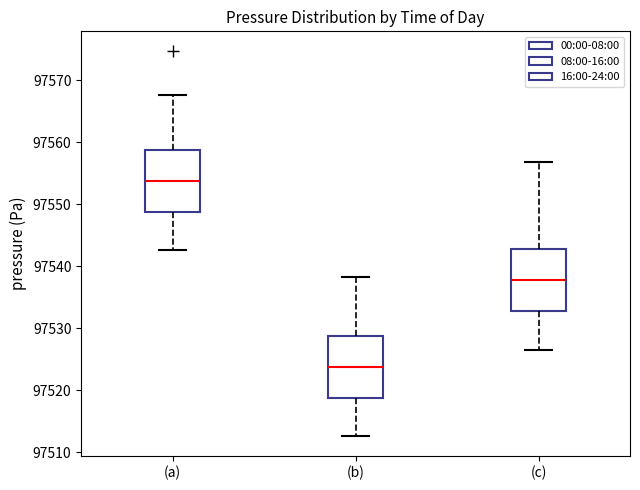

Which box has the lowest median line?

(b)